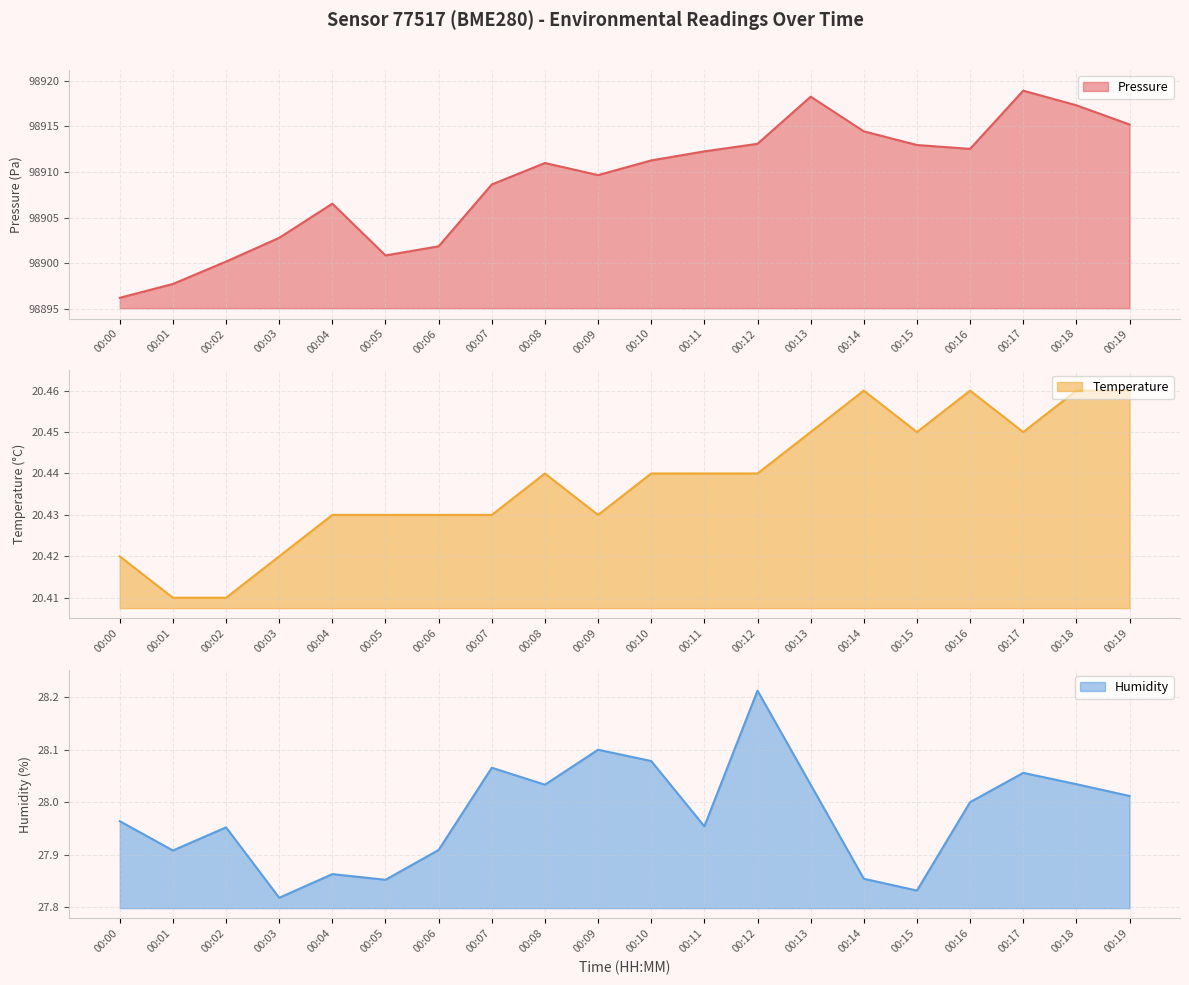

Between 00:00 and 00:09, which is larger?

00:09